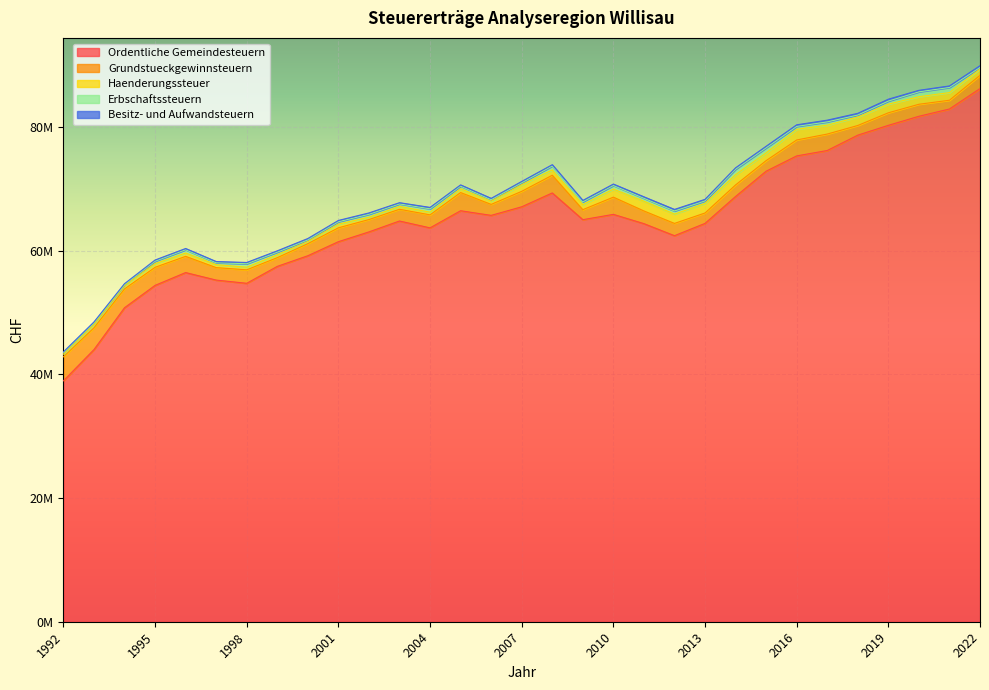

What is the maximum value shown in the chart?

86226418